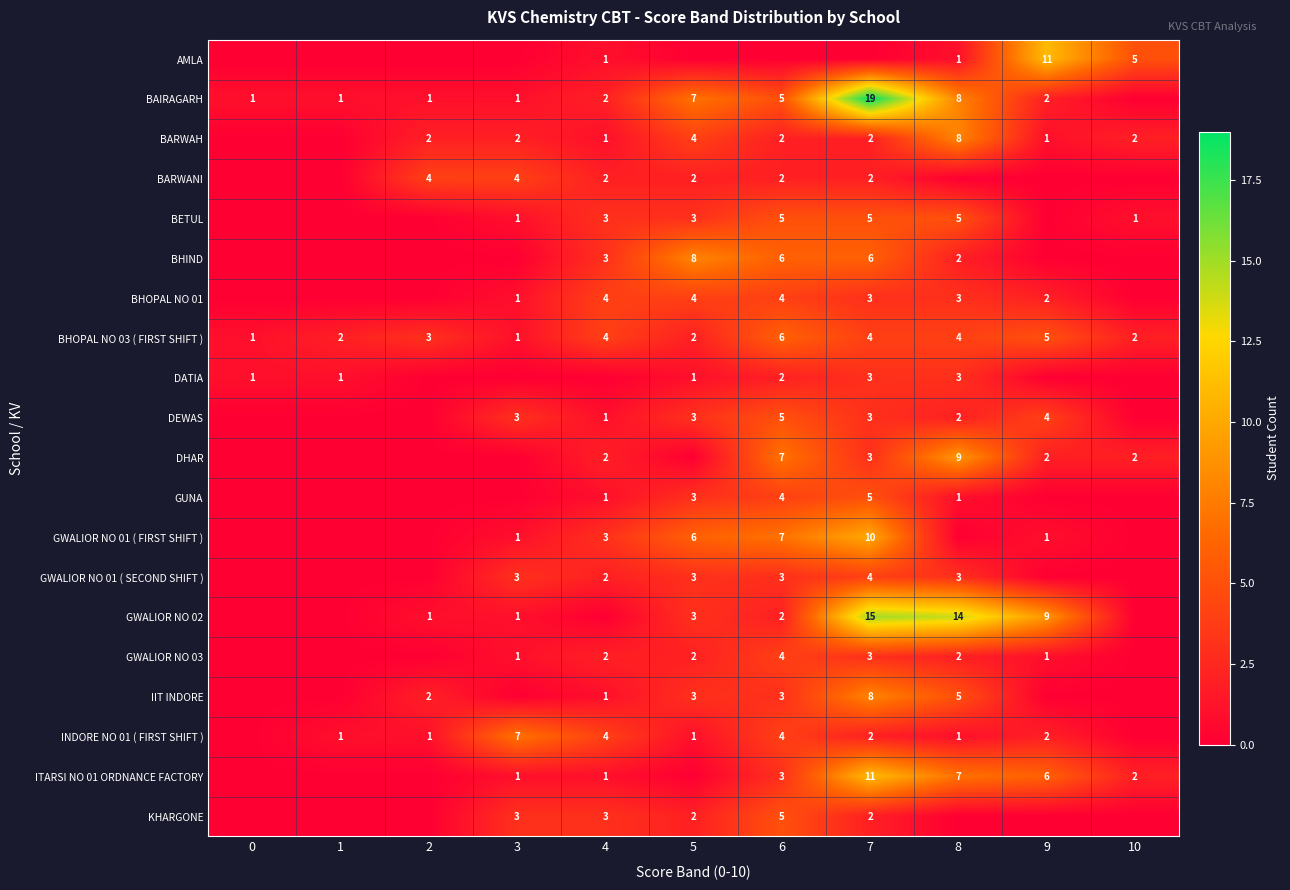

What is the sum of the IIT INDORE values at 2 and 6?

5